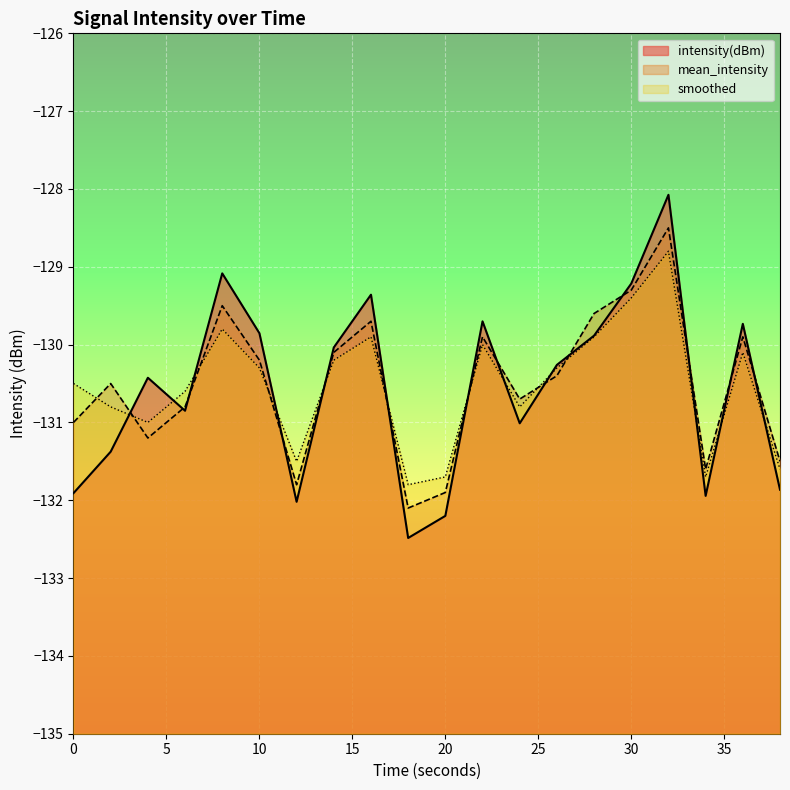

After their last crossing, which series has the higher values: intensity(dBm) or smoothed?

smoothed